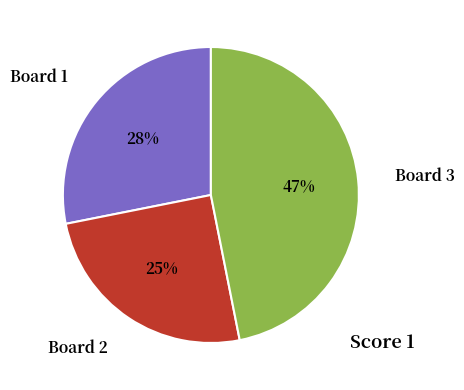

True or false: Board 3 accounts for 47% of the total.

True